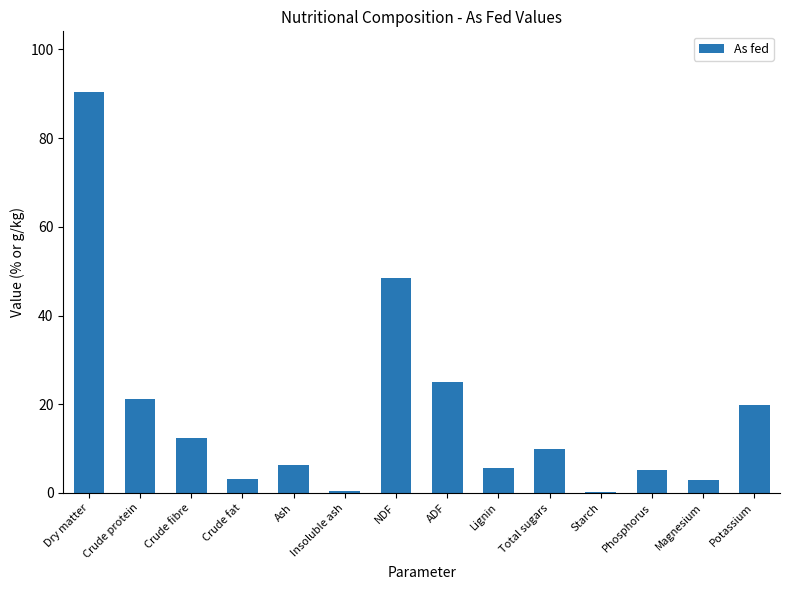

What is the greatest value displayed?

90.5